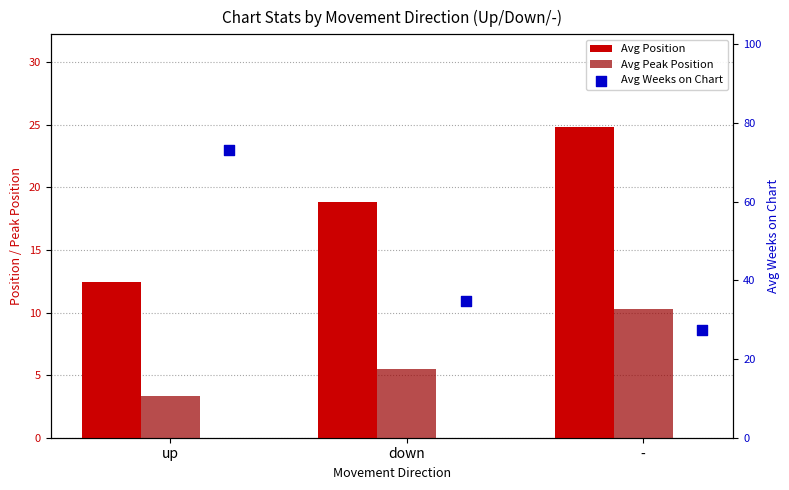

Which series has the largest total across all categories?

Avg Weeks on Chart